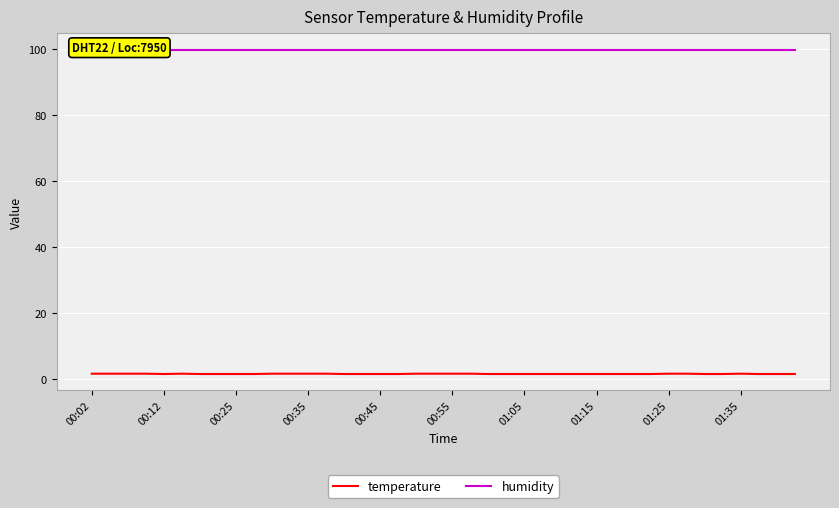

Which series changed the most between 15 and 19?

temperature